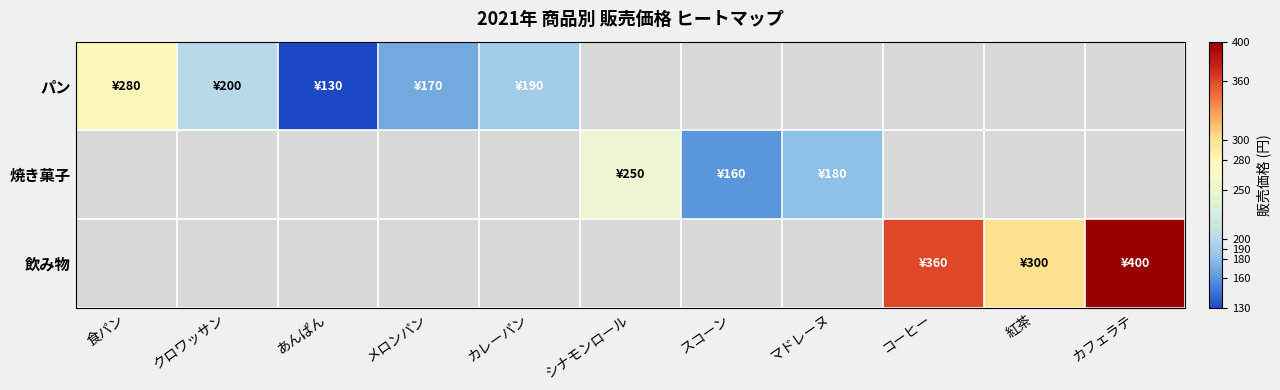

What is the total value across all series at メロンパン?

170